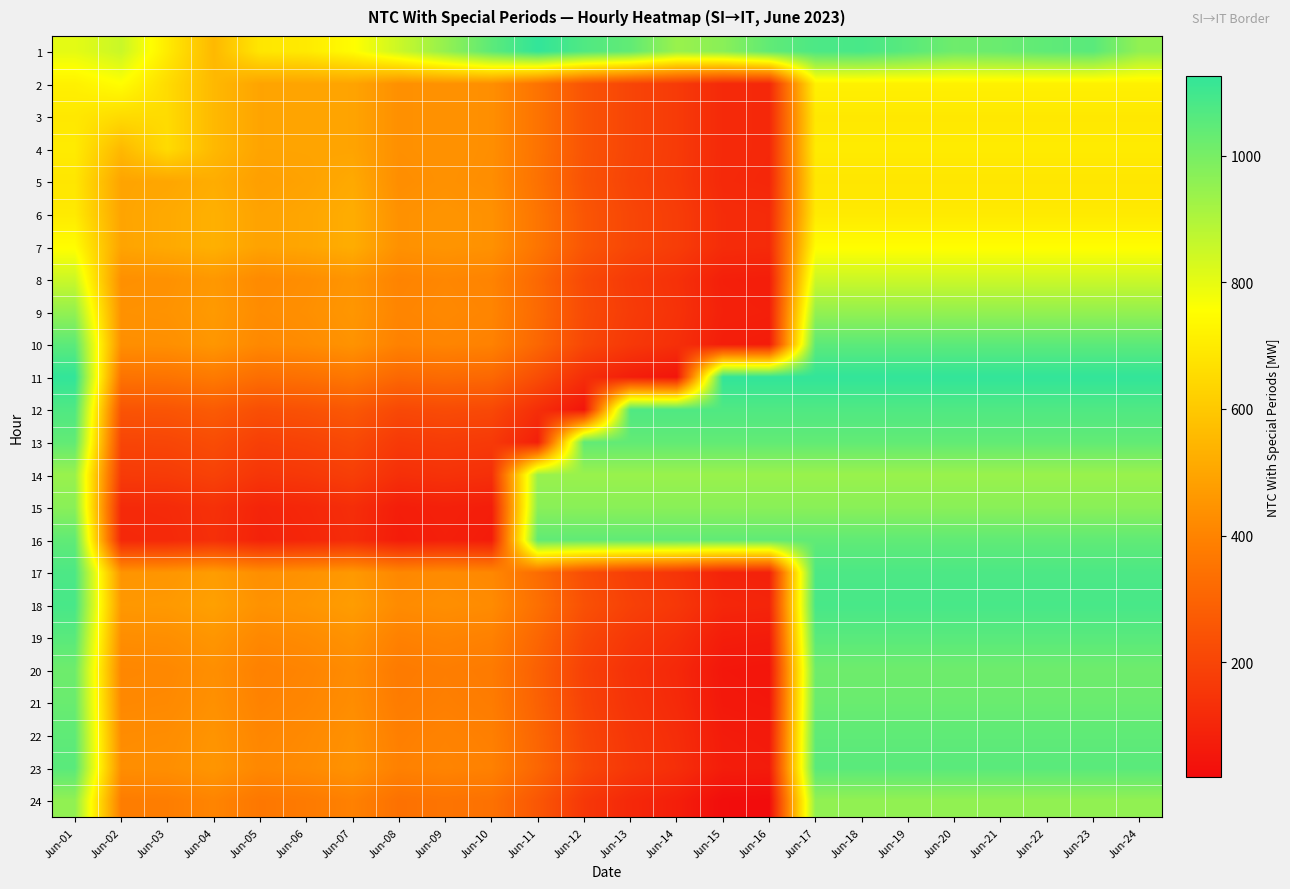

Count the number of categories in the chart.

24